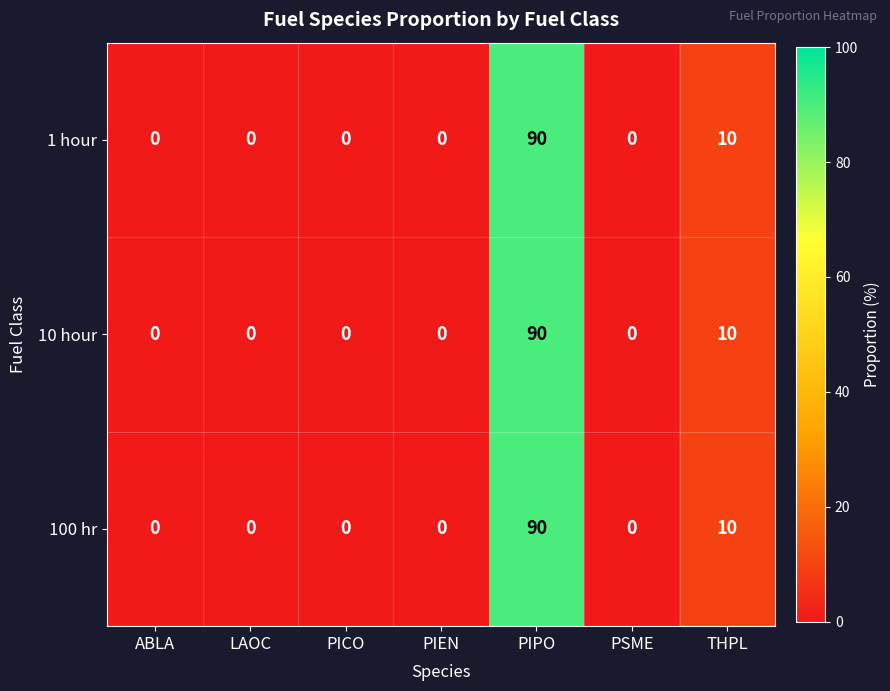

The value of 100 hr at PICO is 0. True or false?

True